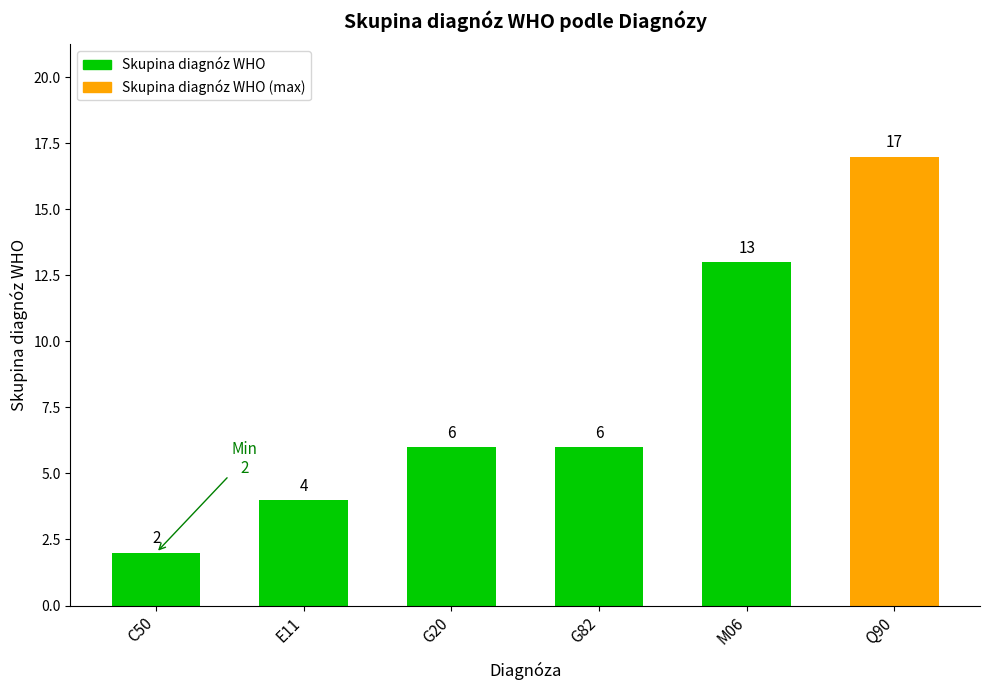

Count the number of categories in the chart.

6